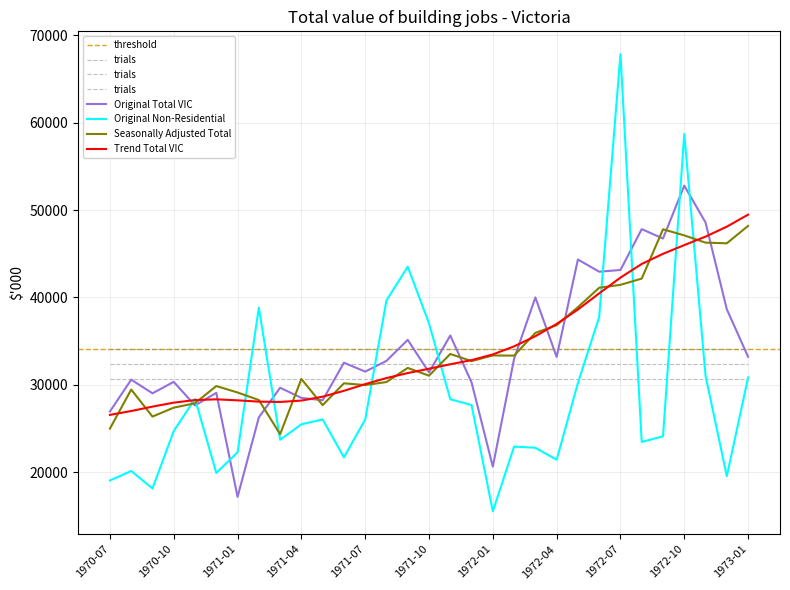

What is the label of the 30th point from the right?

1970-08